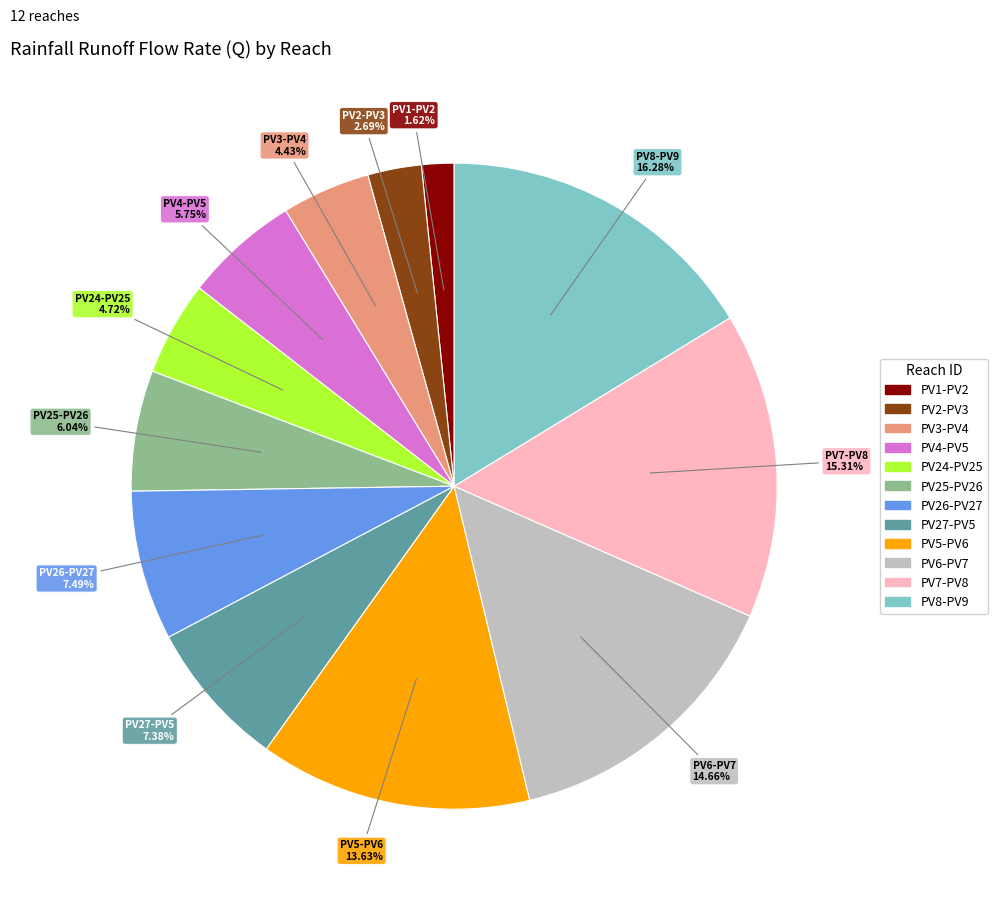

How many slices are in this pie chart?

12